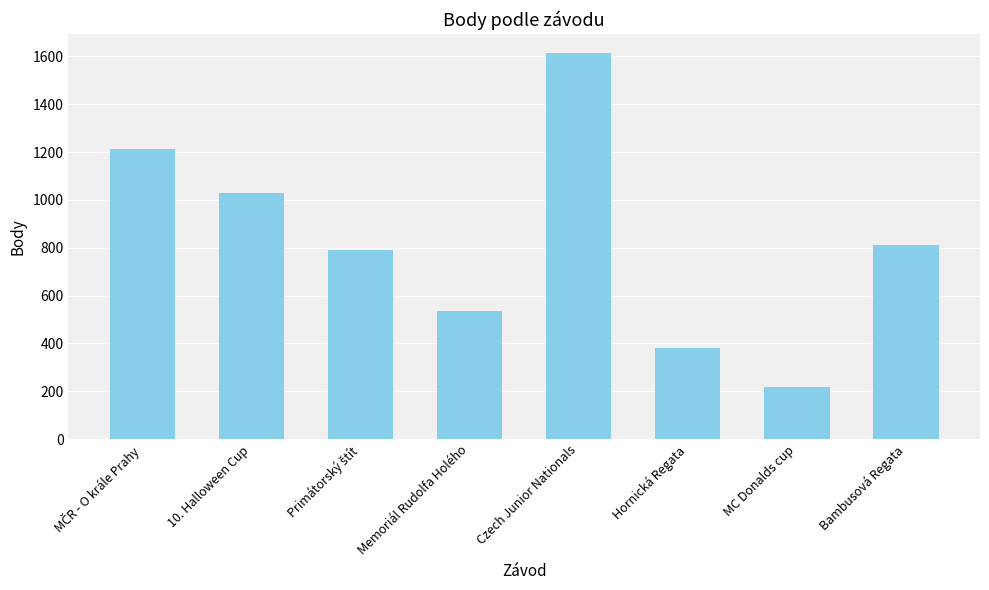

Which category has the highest value across all series?

Czech Junior Nationals